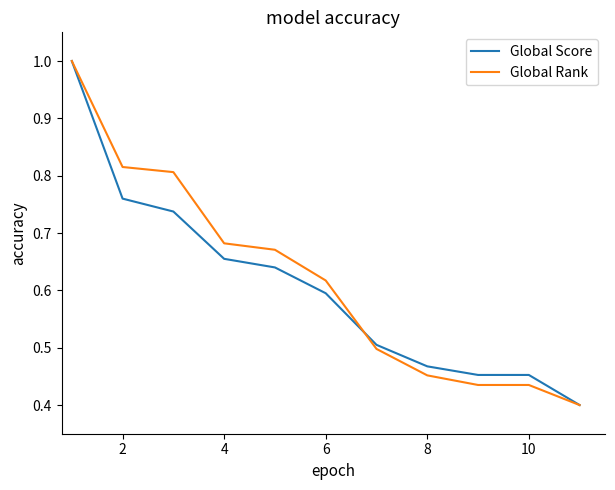

What is the greatest value displayed?

1.0